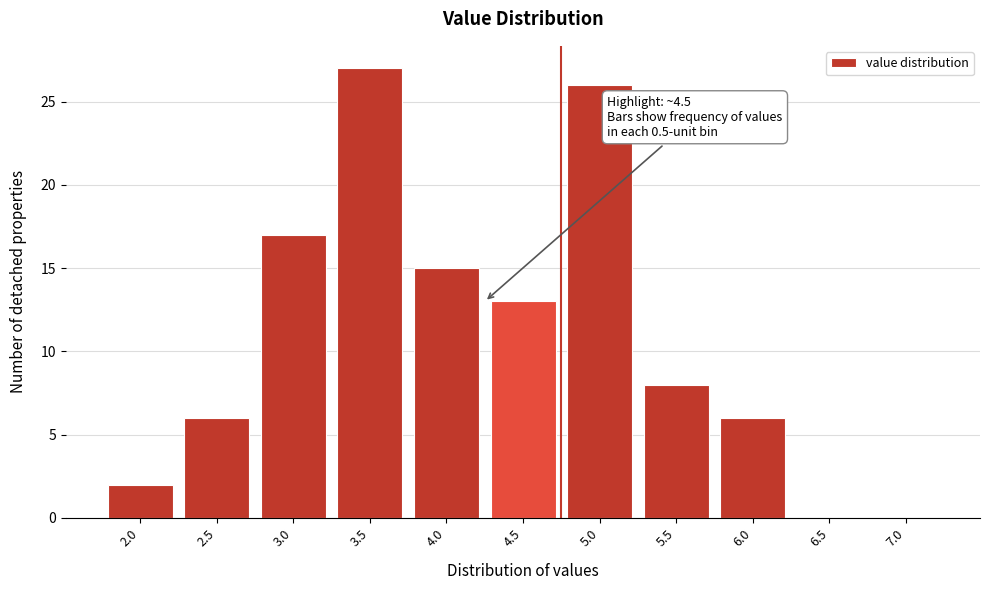

Reading right to left, transcribe all the data shown in this chart.

7.0=0	6.5=0	6.0=6	5.5=8	5.0=26	4.5=13	4.0=15	3.5=27	3.0=17	2.5=6	2.0=2